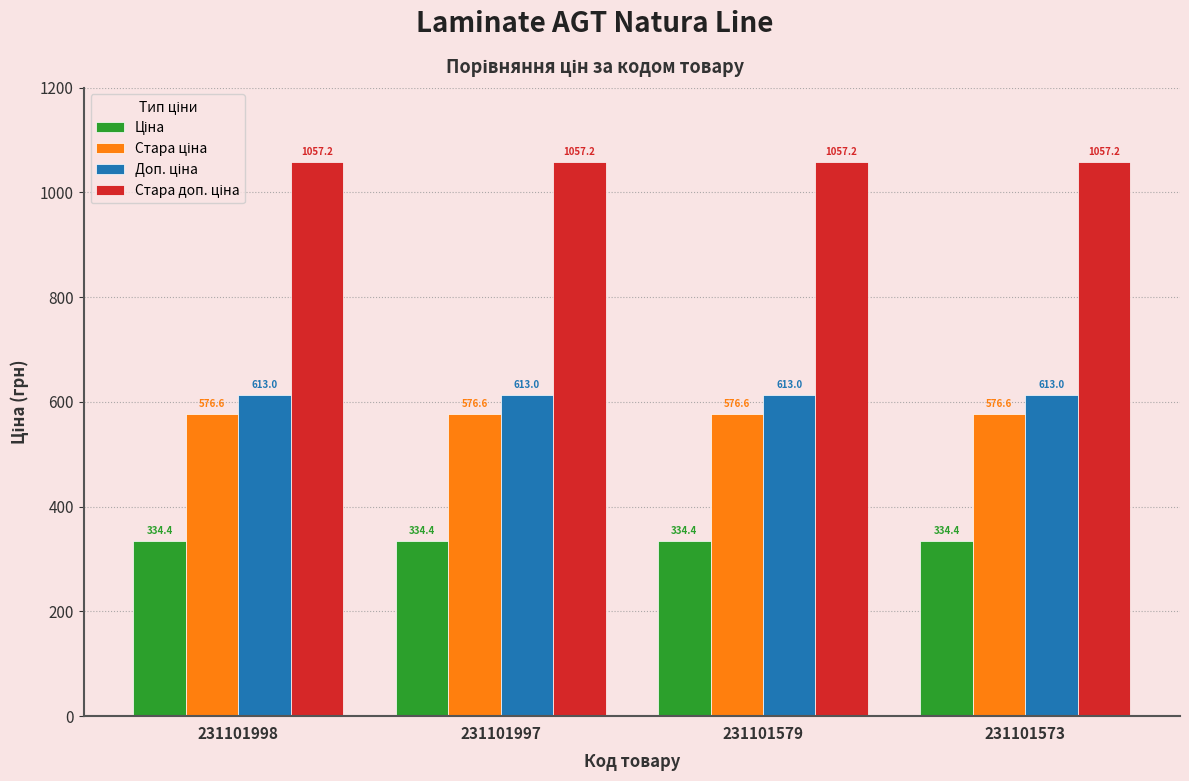

At how many categories does at least one series exceed 670?

4